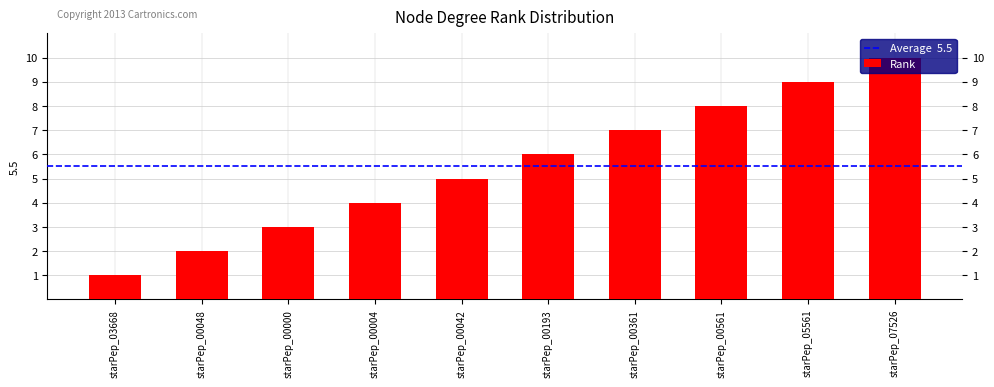

What is the difference between the second highest and minimum values?

8